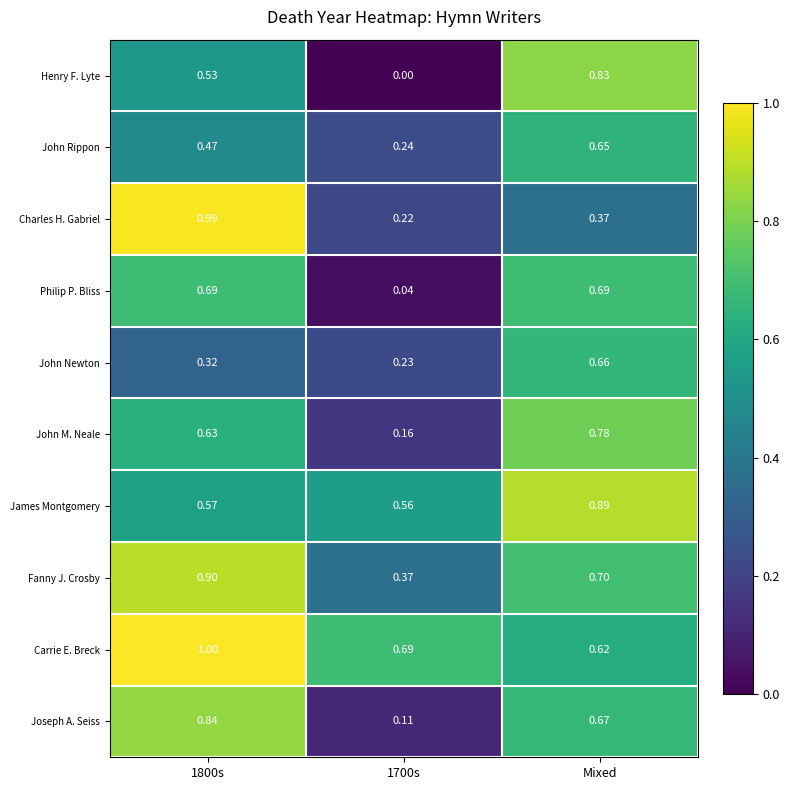

At how many categories does at least one series exceed 0?

3